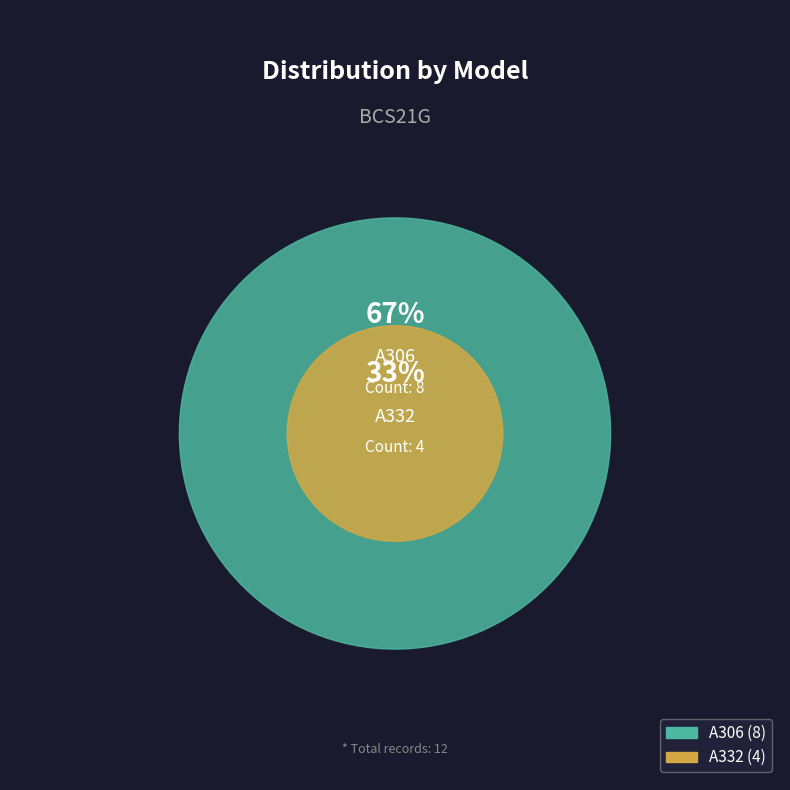

True or false: A332 accounts for 33% of the total.

True